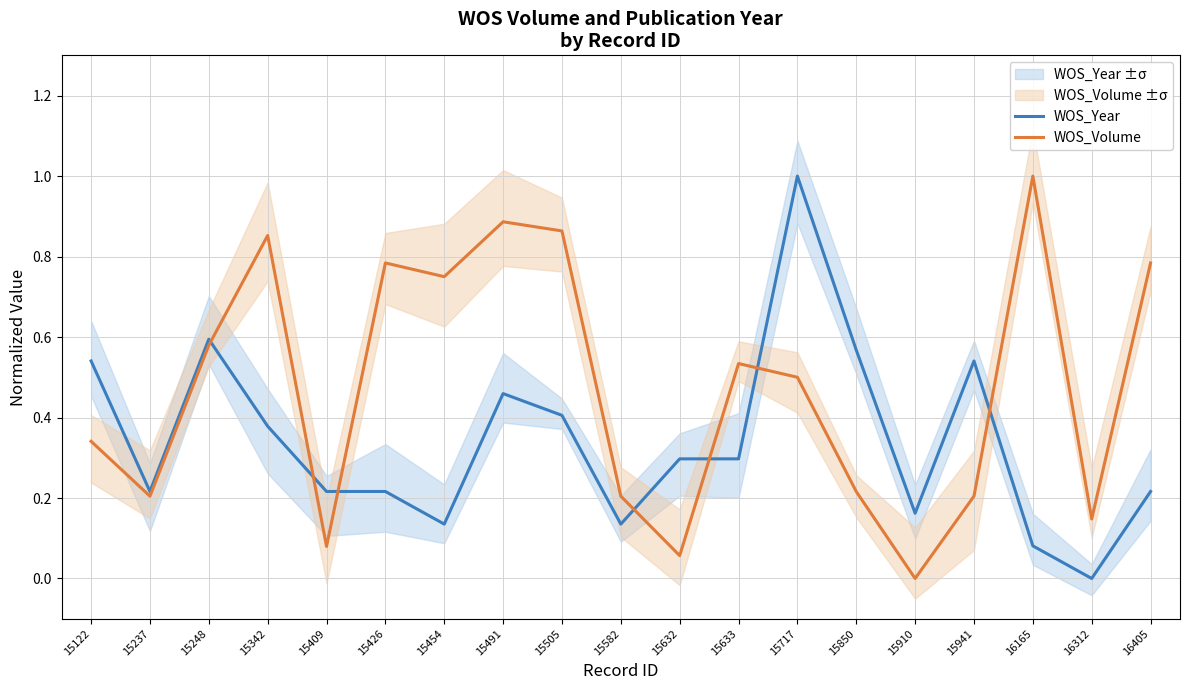

Read the WOS_Volume value at 15122.

0.3